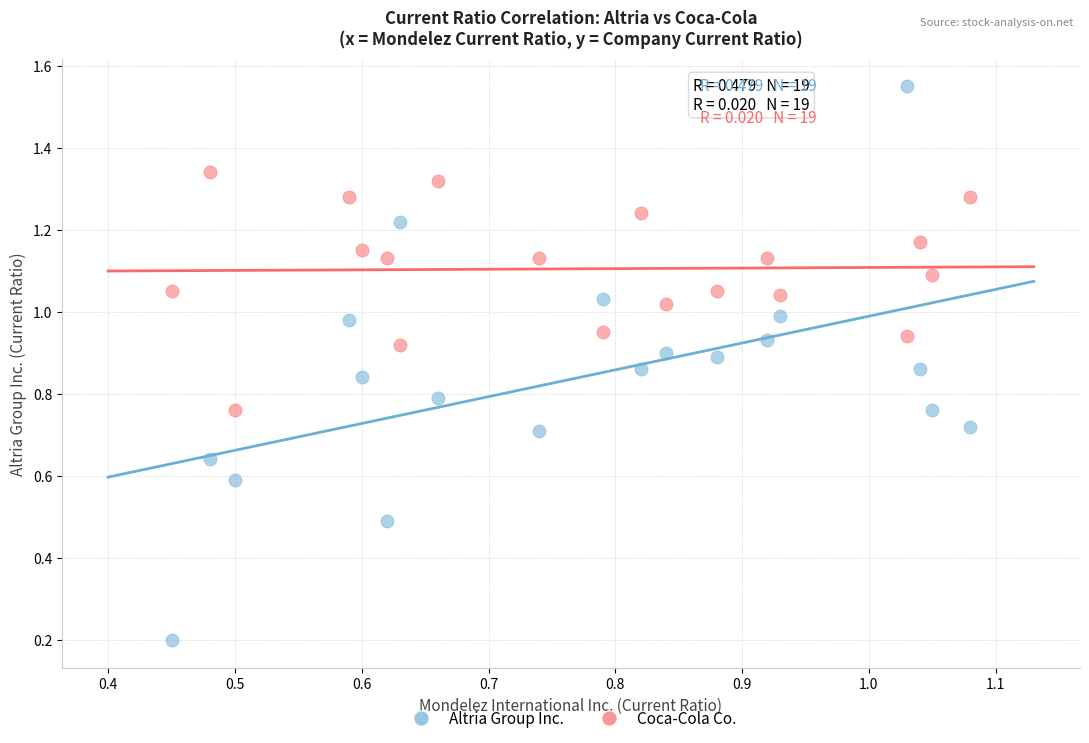

What are all the series names shown in the legend?

Altria Group Inc., Coca-Cola Co.